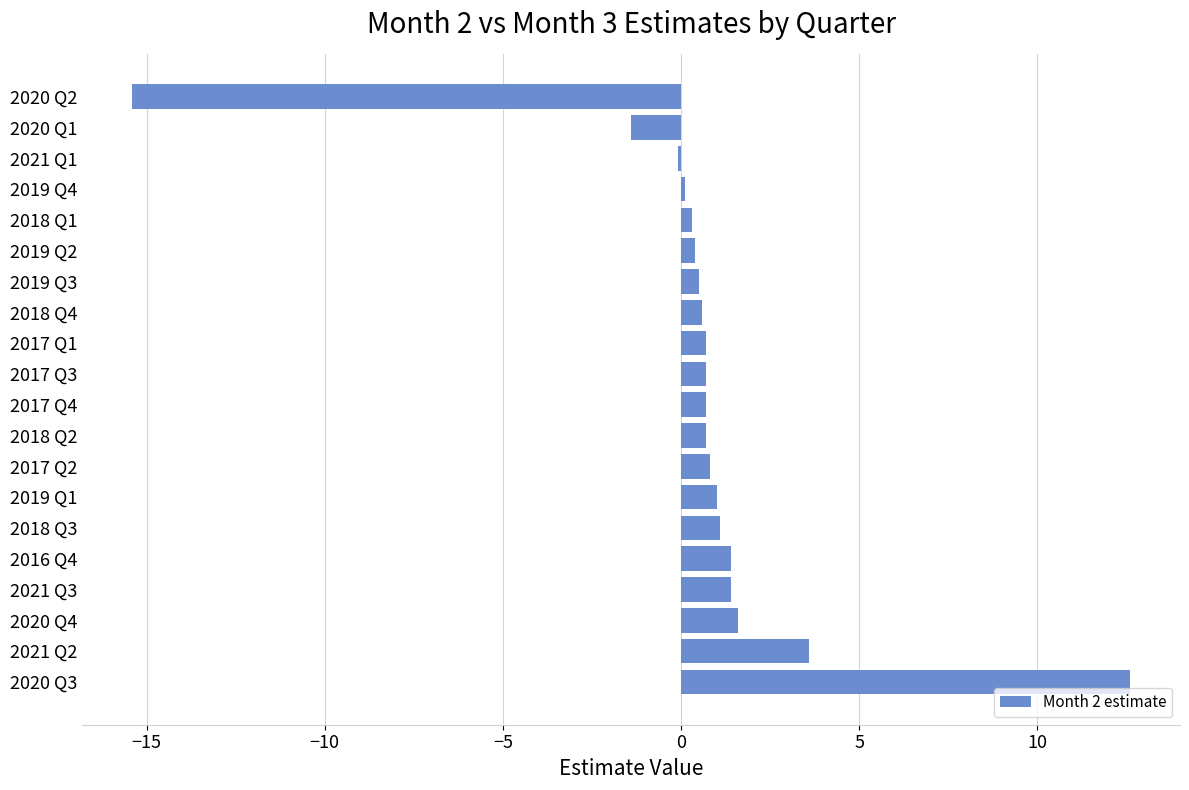

What is the difference between the maximum and minimum values?

28.0